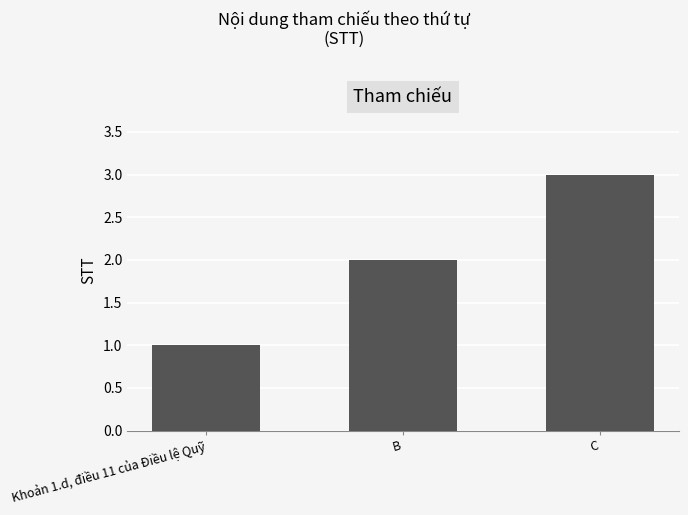

What position from the left is Khoản 1.d, điều 11 của Điều lệ Quỹ?

1